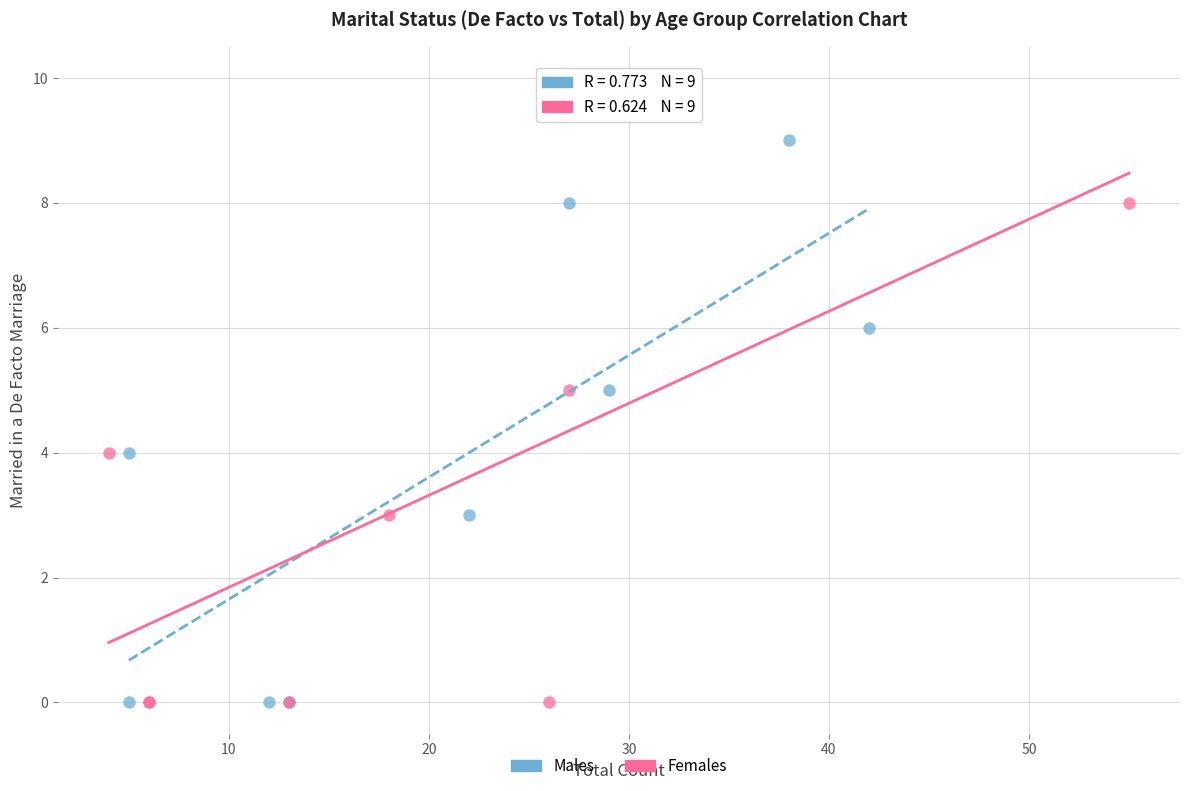

Which series reaches the maximum Y coordinate?

Females